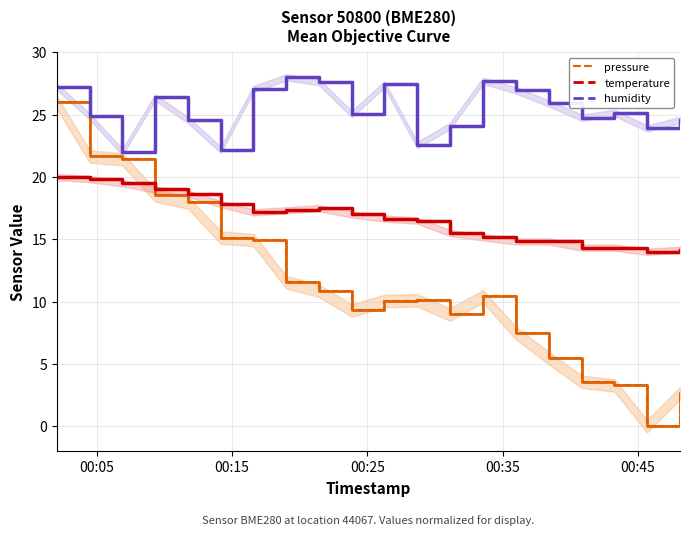

How many interior local valleys does the humidity series have?

6